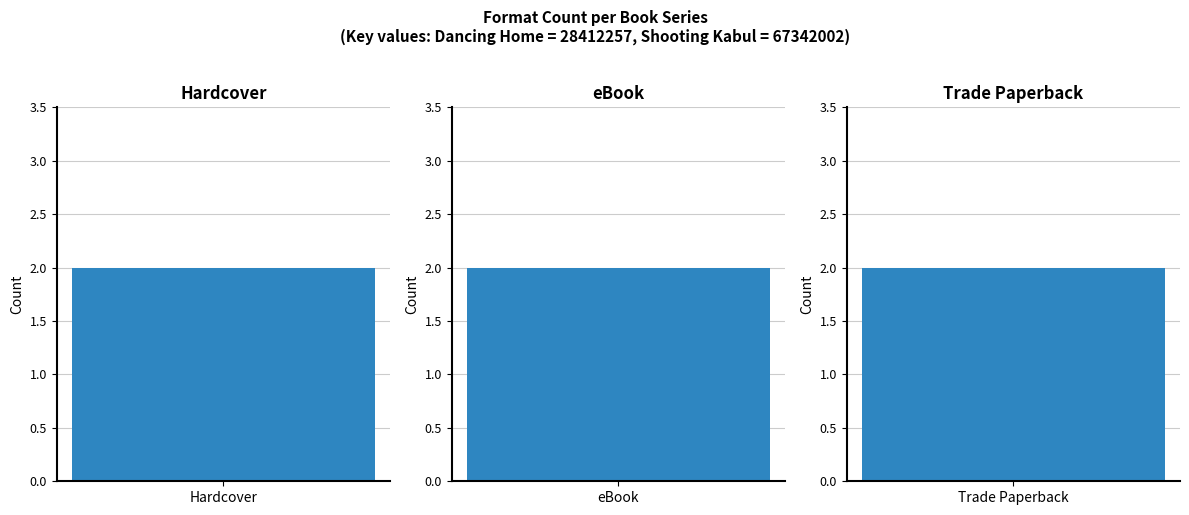

At which label is Hardcover closest to 47877129?

Dancing Home